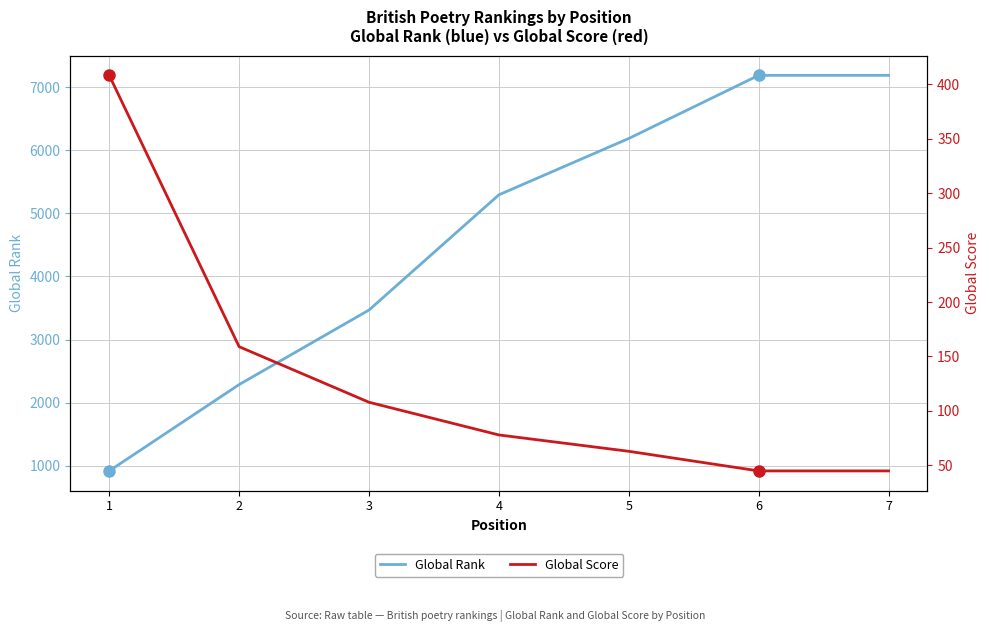

What is the spread (max minus min) of values at 5?

6127